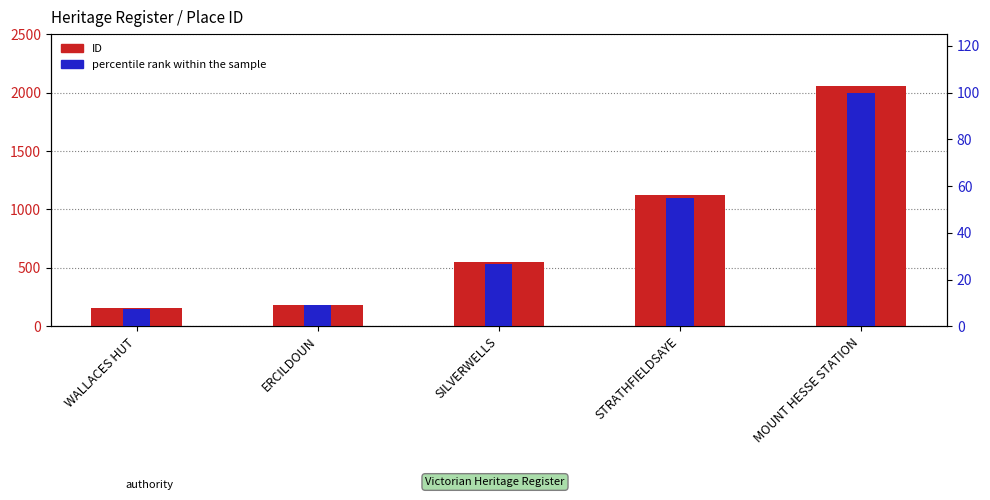

At which label does ID first exceed 548?

STRATHFIELDSAYE